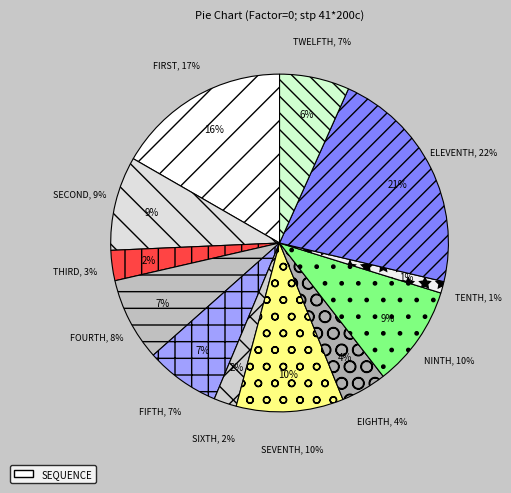

Does 南市警局交通大隊 account for over 50% of the chart?

No